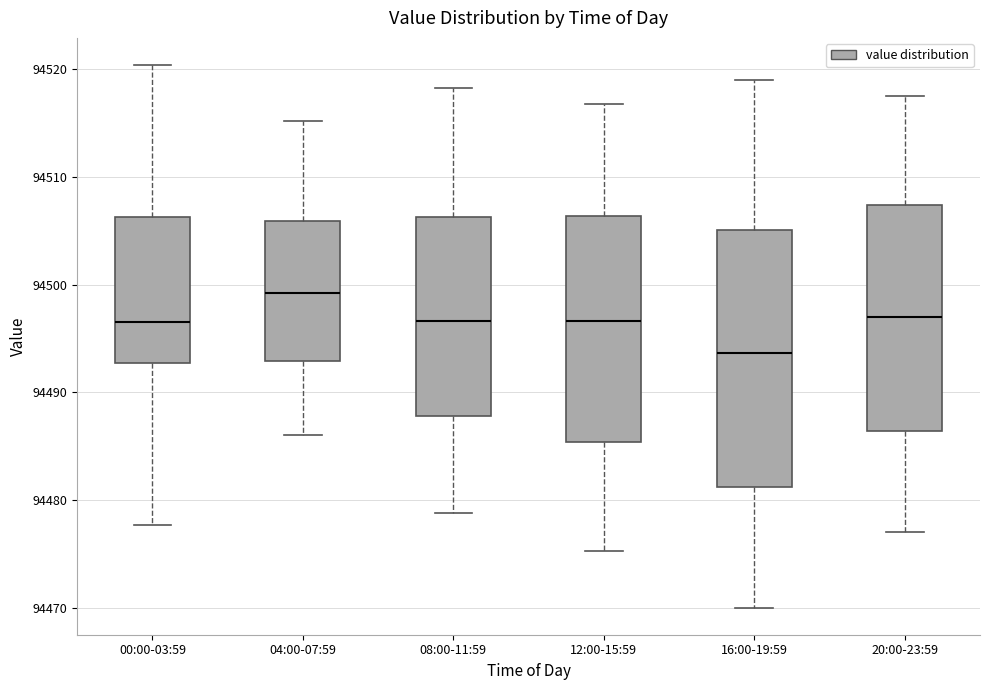

Which box has the lowest median line?

16:00-19:59